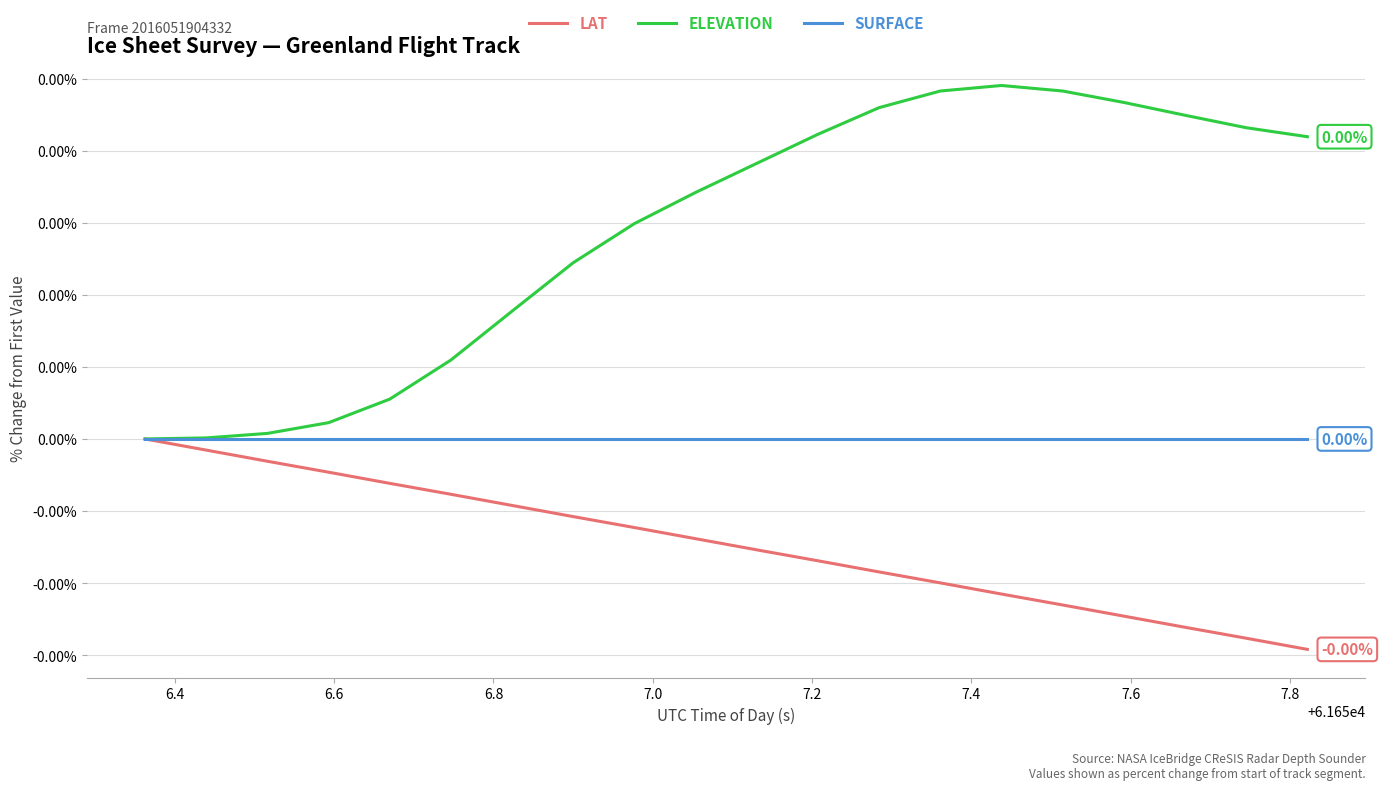

True or false: LAT and SURFACE cross at least once.

False